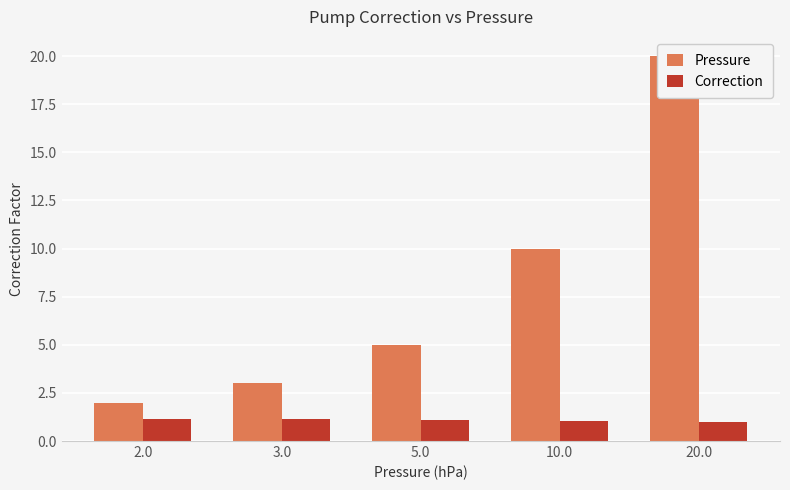

Which series has the largest total across all categories?

Pressure